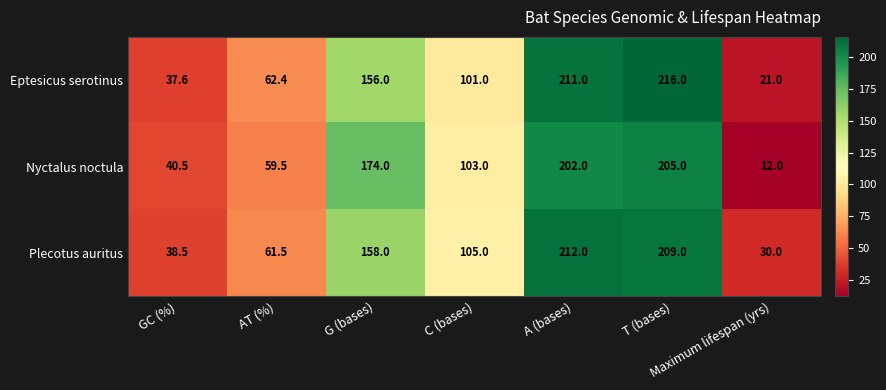

Is the value of Plecotus auritus at C (bases) greater than the value of Eptesicus serotinus at C (bases)?

Yes